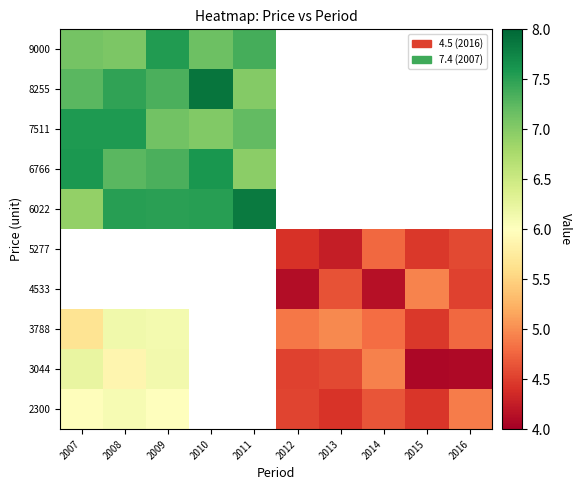

At 2016, list the series in order from smallest to largest.

3044, 4533, 5277, 3788, 2300, 6022, 6766, 7511, 8255, 9000